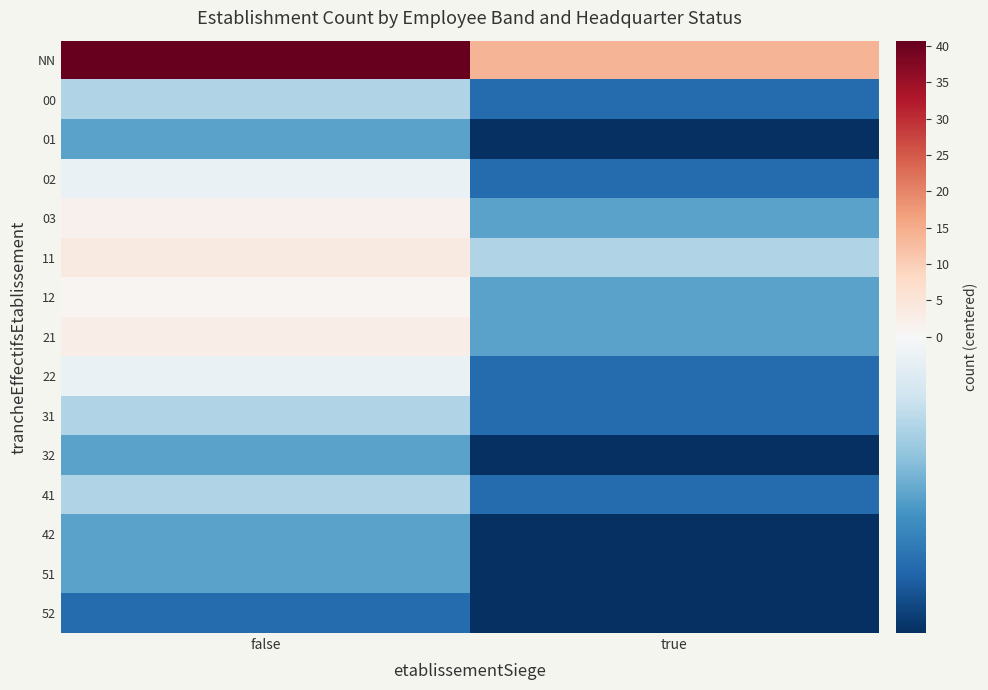

Which series has the largest total across all categories?

NN